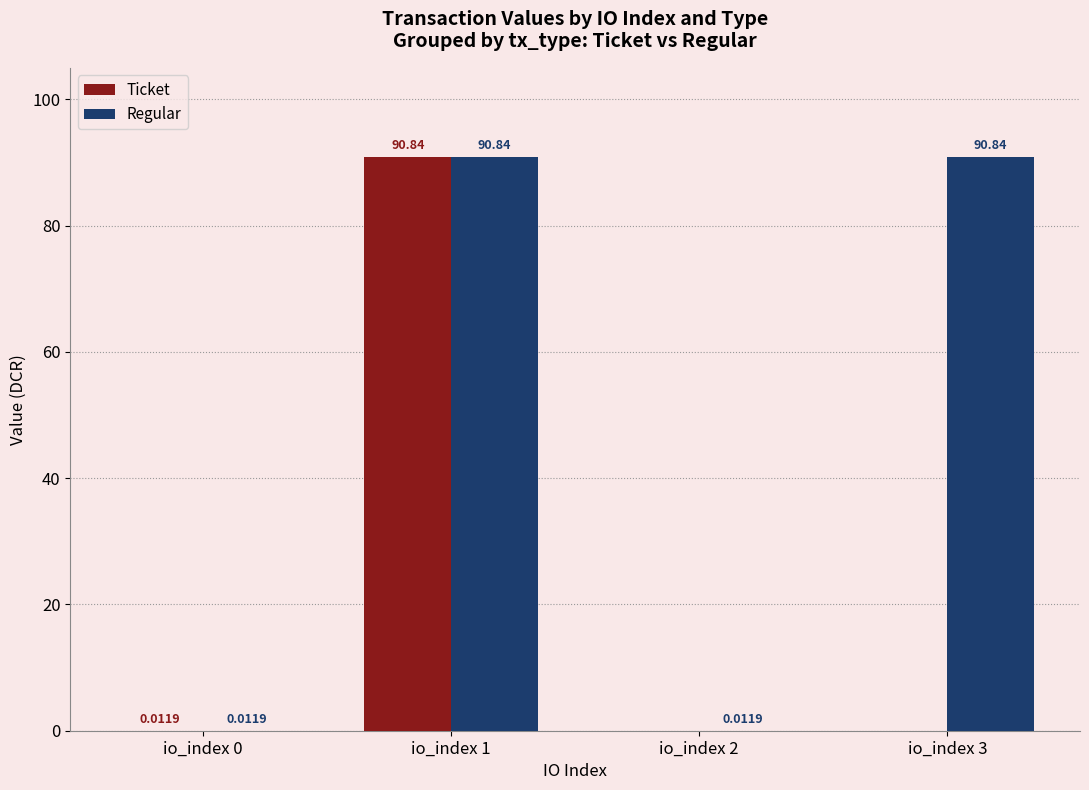

The value of Regular at io_index 2 is 0.0. True or false?

True